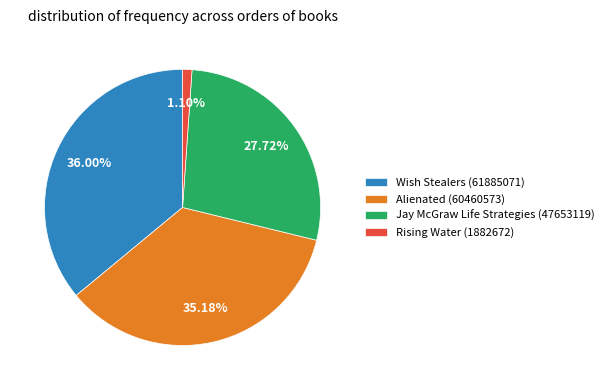

Rank the categories by value from lowest to highest.

Rising Water (1882672), Jay McGraw Life Strategies (47653119), Alienated (60460573), Wish Stealers (61885071)